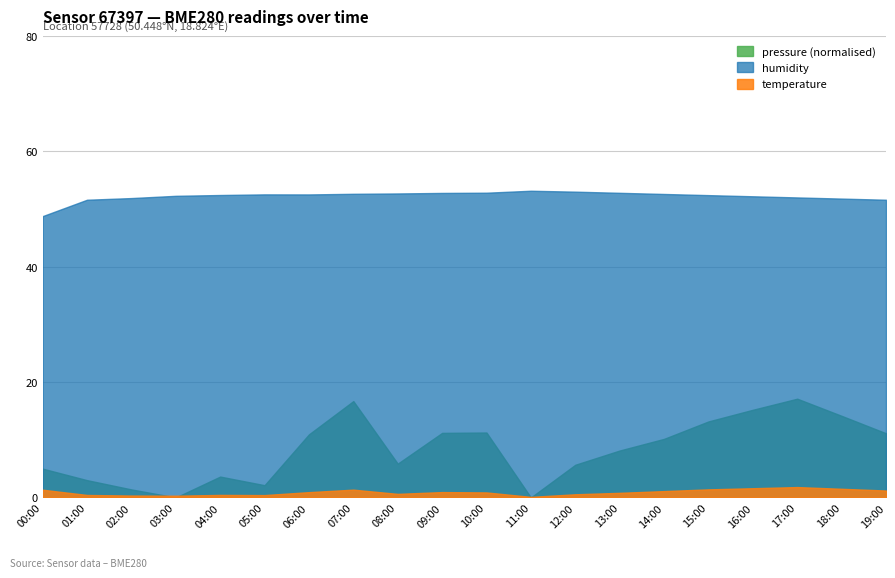

What value does the temperature series have at 06:00?

0.9